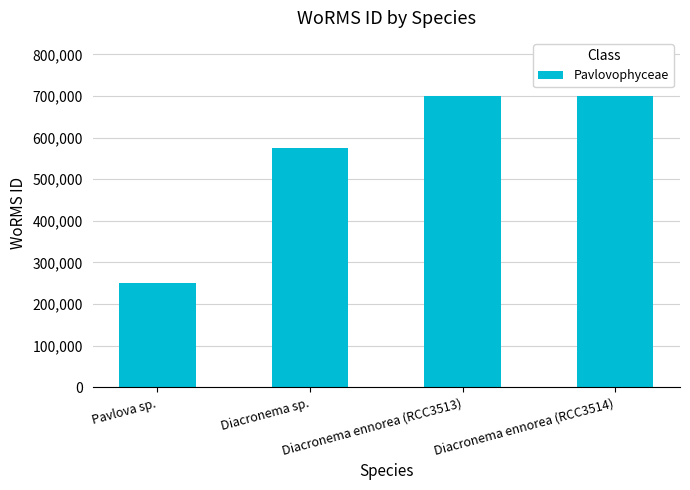

Are the bars grouped side by side (vs. stacked)?

No